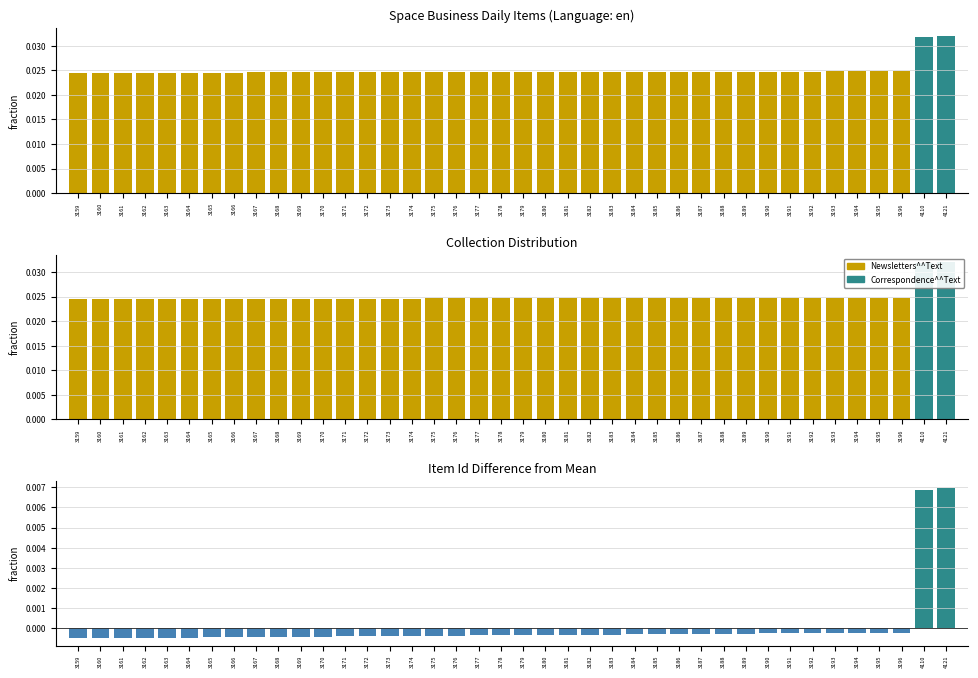

Which has a higher value, 3187 or 3160?

3187